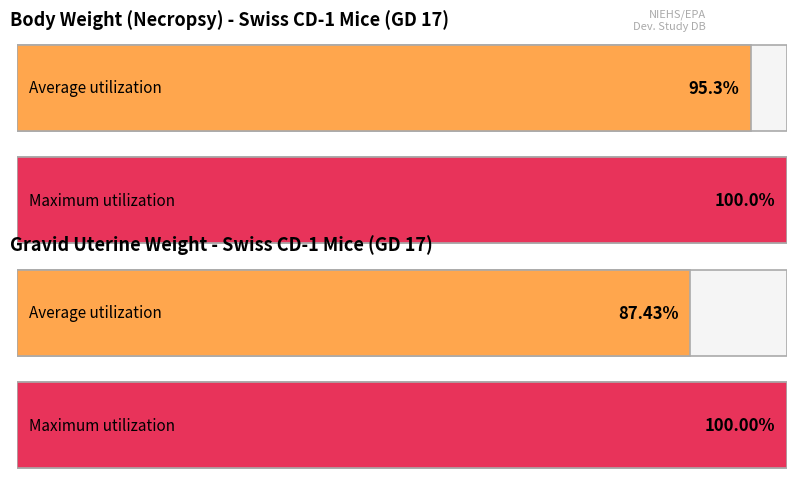

The Gravid Uterine Weight (grams) series shows 10.2 at 0 AZT / 200 DDC. True or false?

False